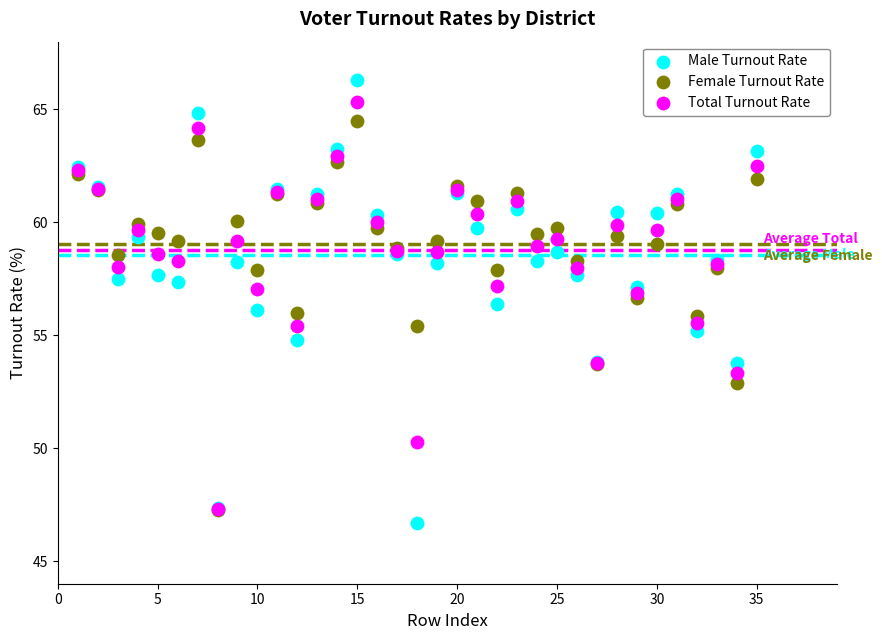

What are all the series names shown in the legend?

Male Turnout Rate, Female Turnout Rate, Total Turnout Rate